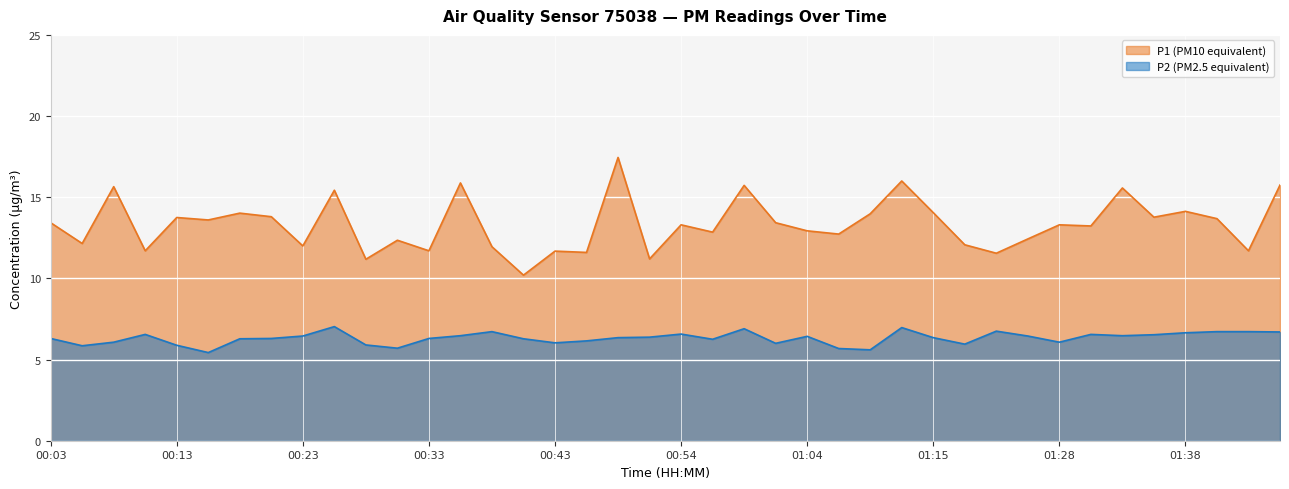

At which category does P1 reach its first local valley?

00:05